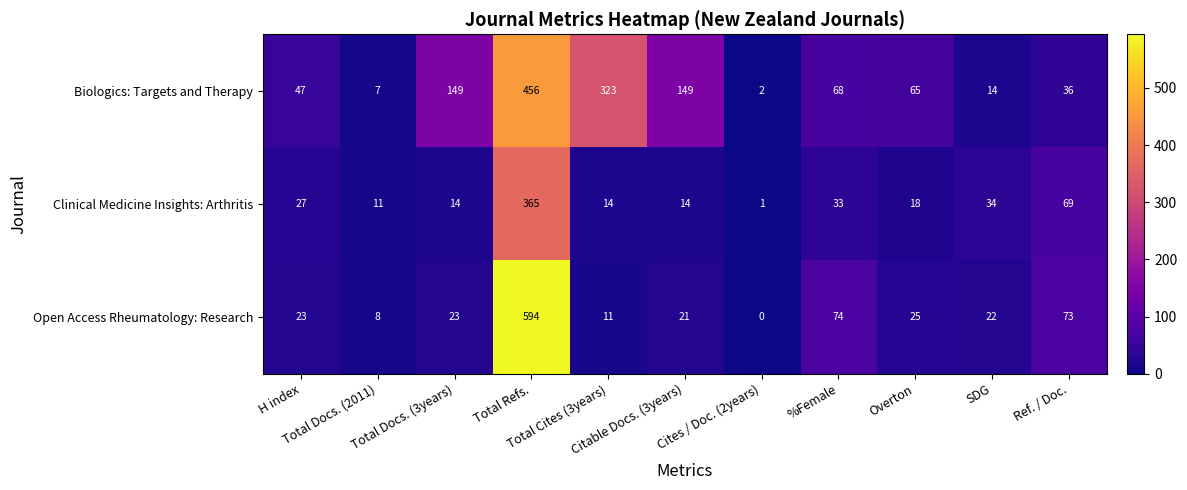

What is the highest value of the Clinical Medicine Insights: Arthritis series?

365